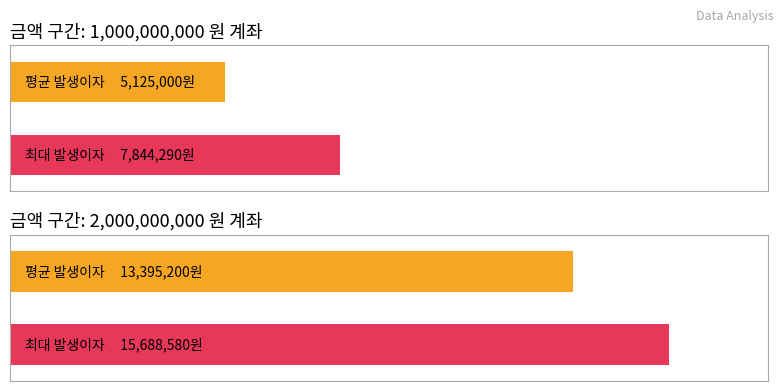

How many bars are there in each group?

2